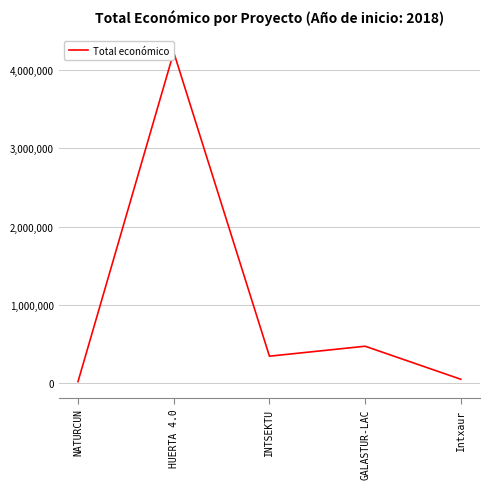

How many interior local peaks (higher than both neighbors) does the data have?

2